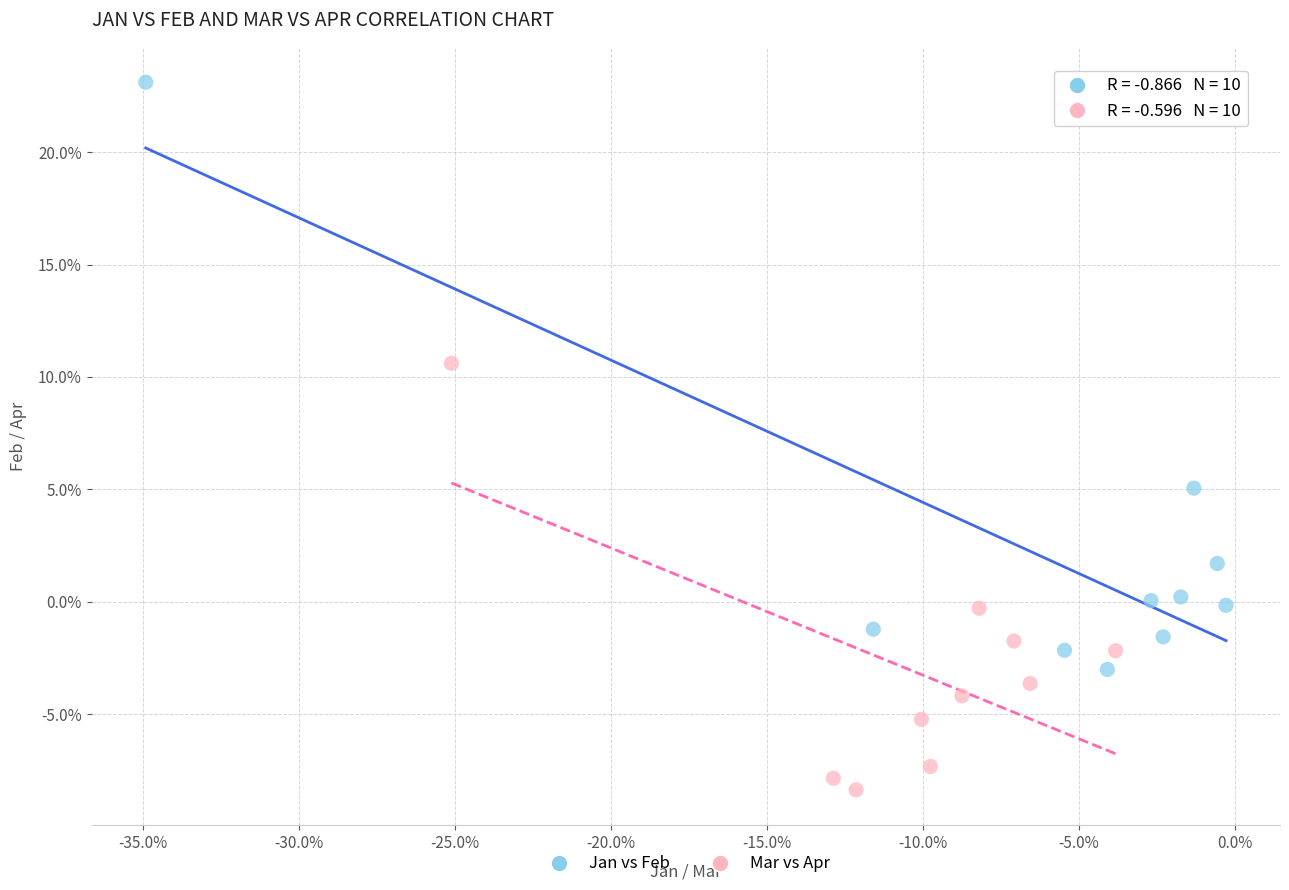

Which series has the largest Y range (max minus min)?

Jan vs Feb